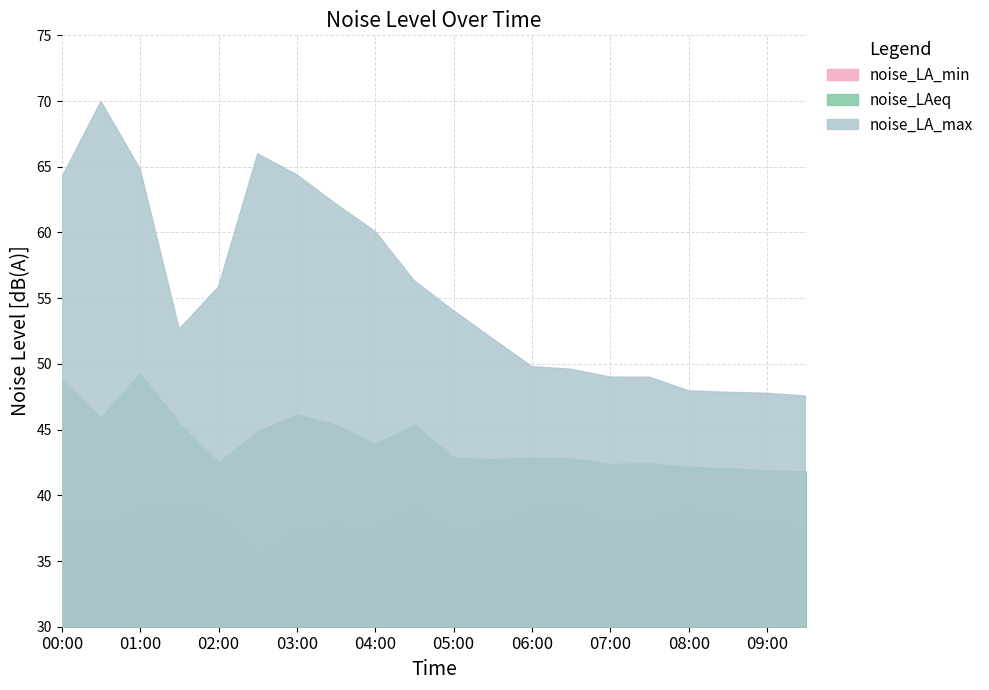

Which category has the highest value across all series?

00:30